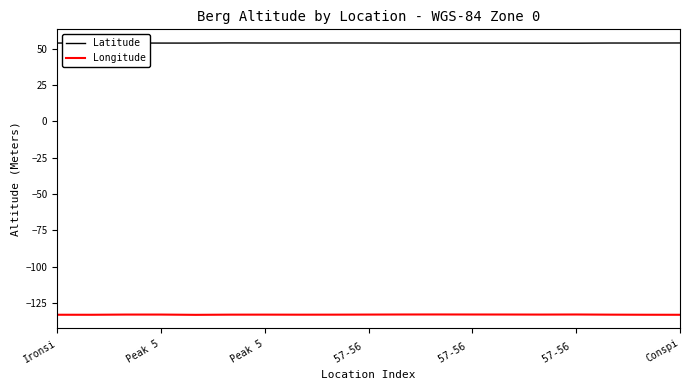

Which series has the largest total across all categories?

Latitude